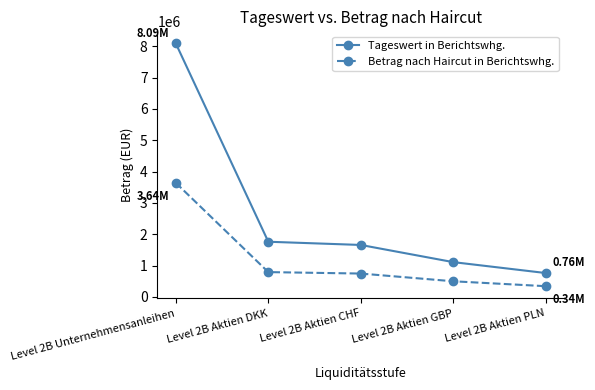

Where does the Tageswert in Berichtswhg. series first go above 1659744?

Level 2B Unternehmensanleihen